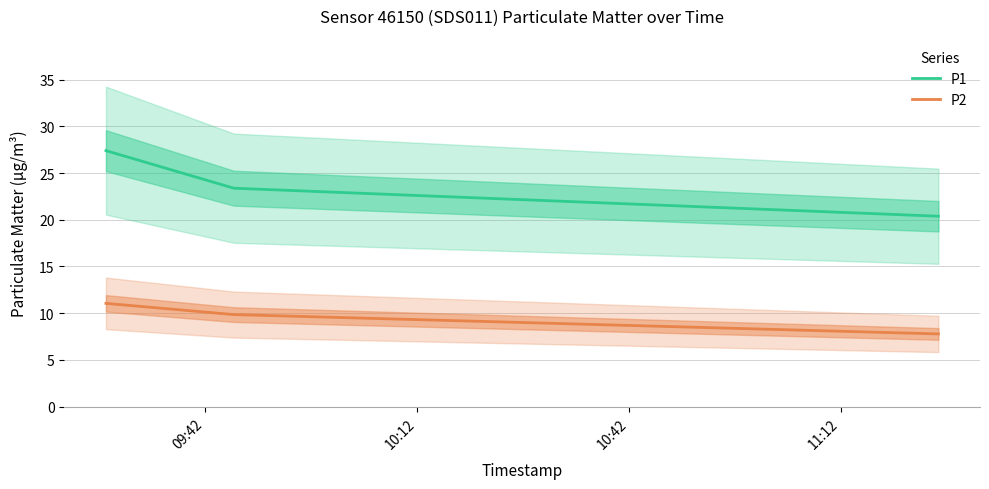

What is the maximum value for P1?

27.4